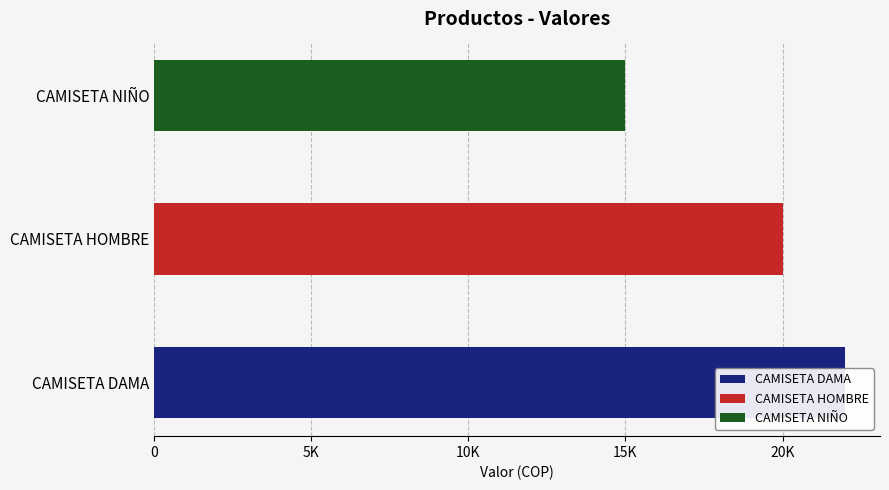

Rank the categories by value from lowest to highest.

CAMISETA NIÑO, CAMISETA HOMBRE, CAMISETA DAMA